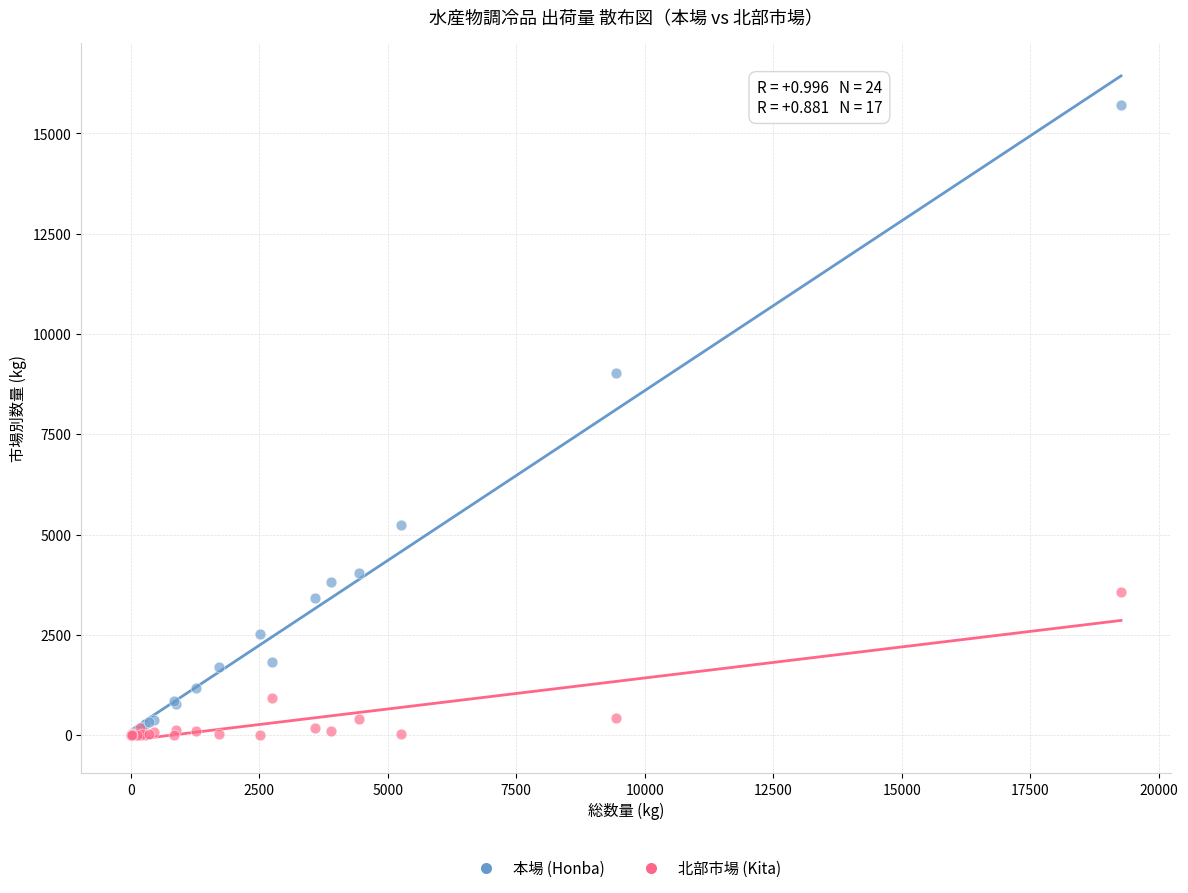

In the 本場 (Honba) series, what Y value is closest to 7853?

9017